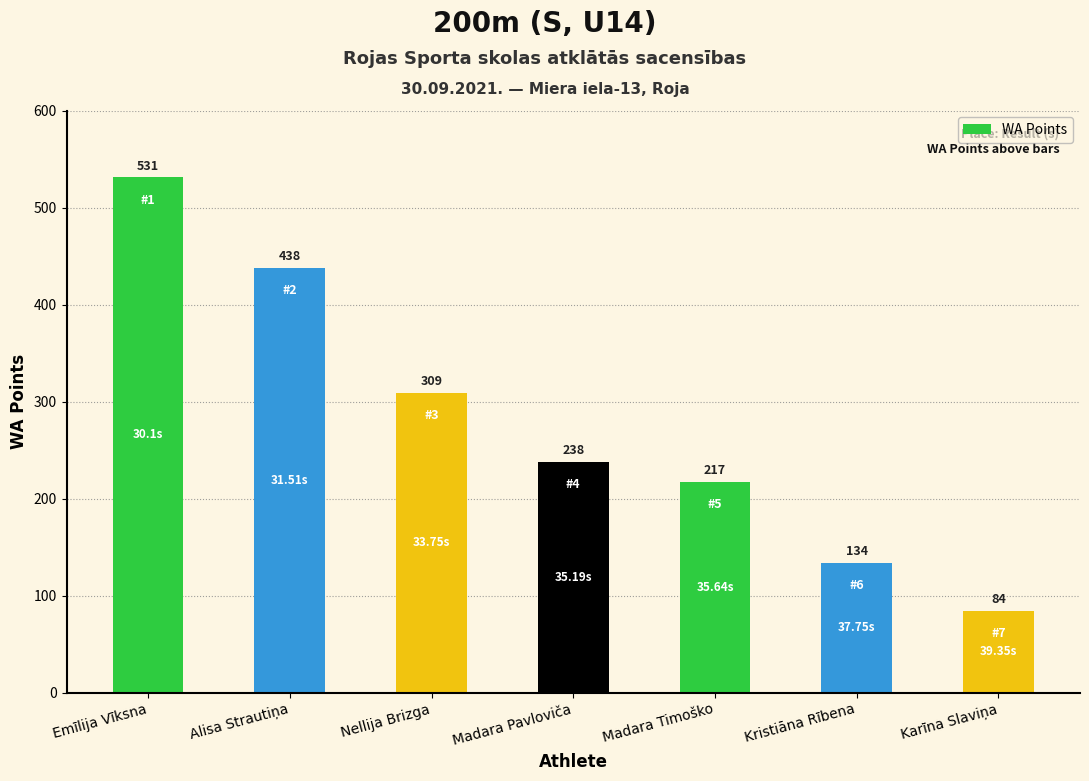

Reading left to right, transcribe all the data shown in this chart.

531	438	309	238	217	134	84